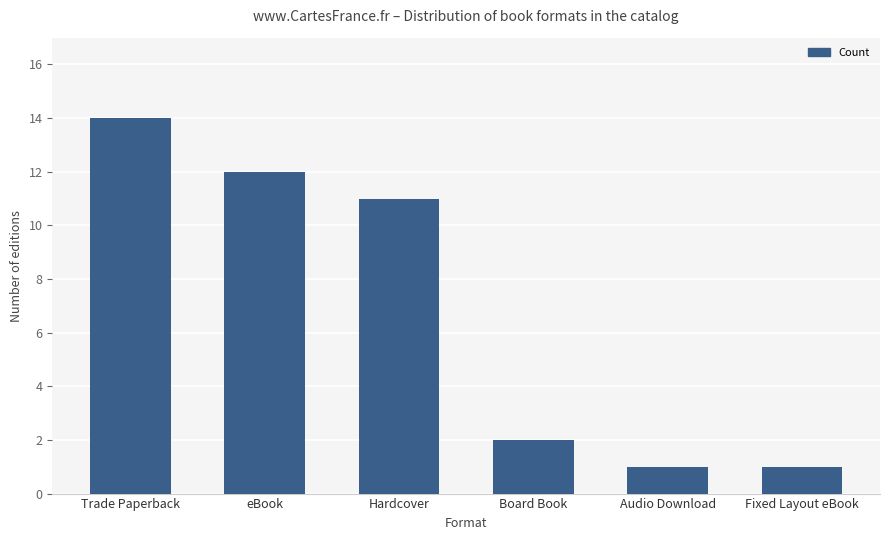

Between Board Book and eBook, which is larger?

eBook